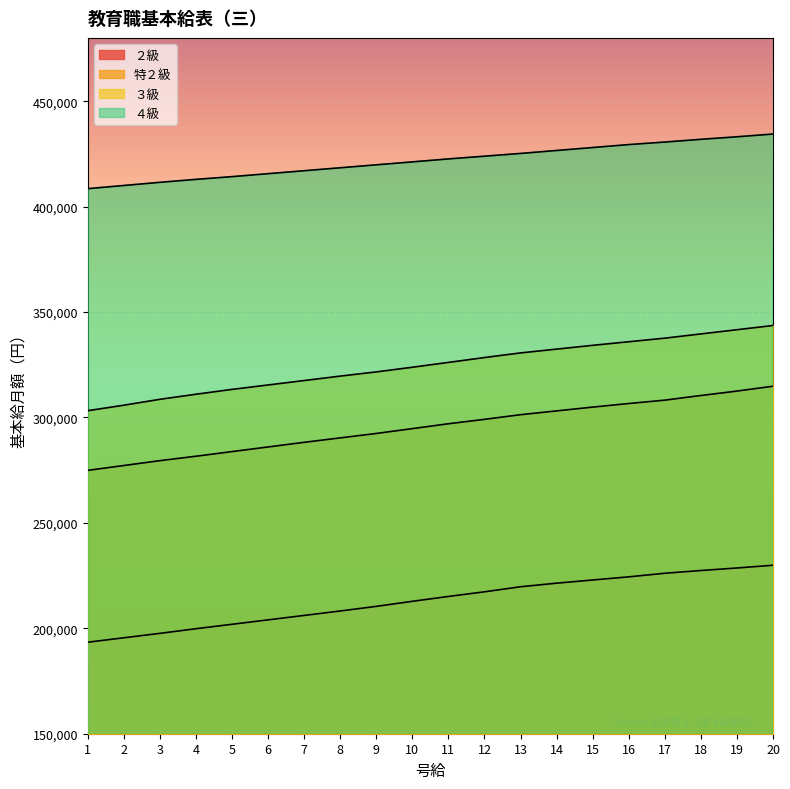

Does the chart display data point markers on the line(s)?

No